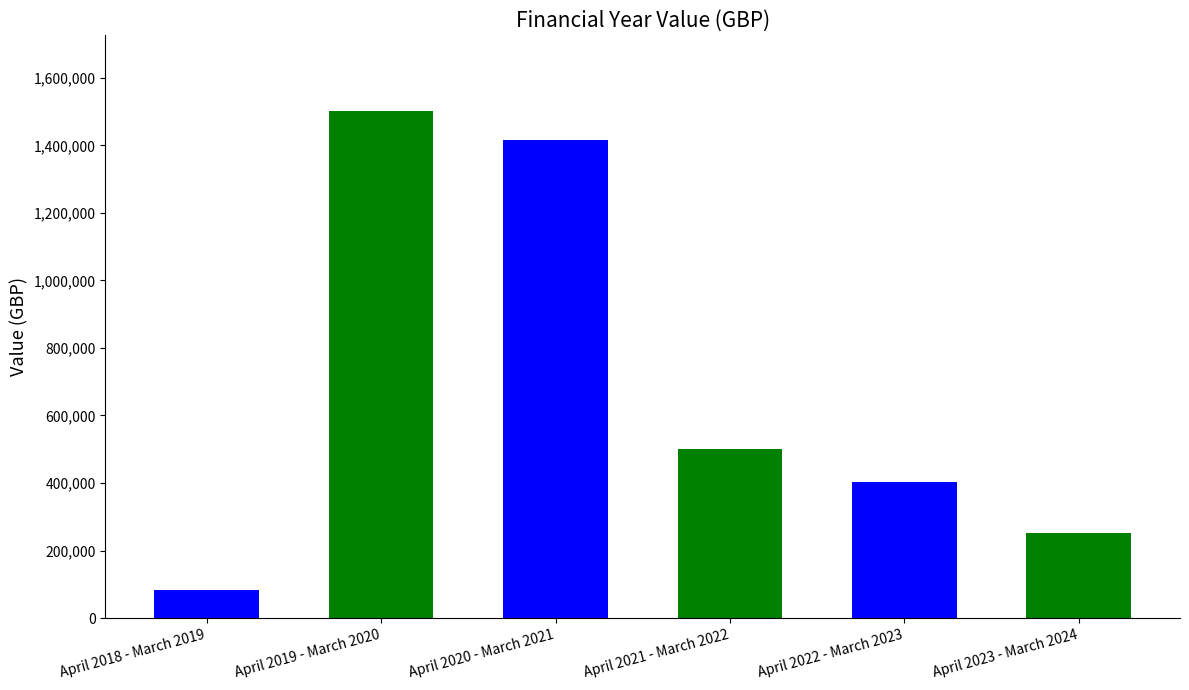

At which category does the chart reach its peak across all series?

April 2019 - March 2020